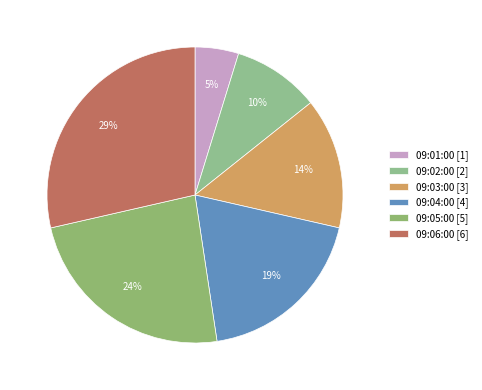

The 09:04:00 slice represents 8% of the pie. True or false?

False